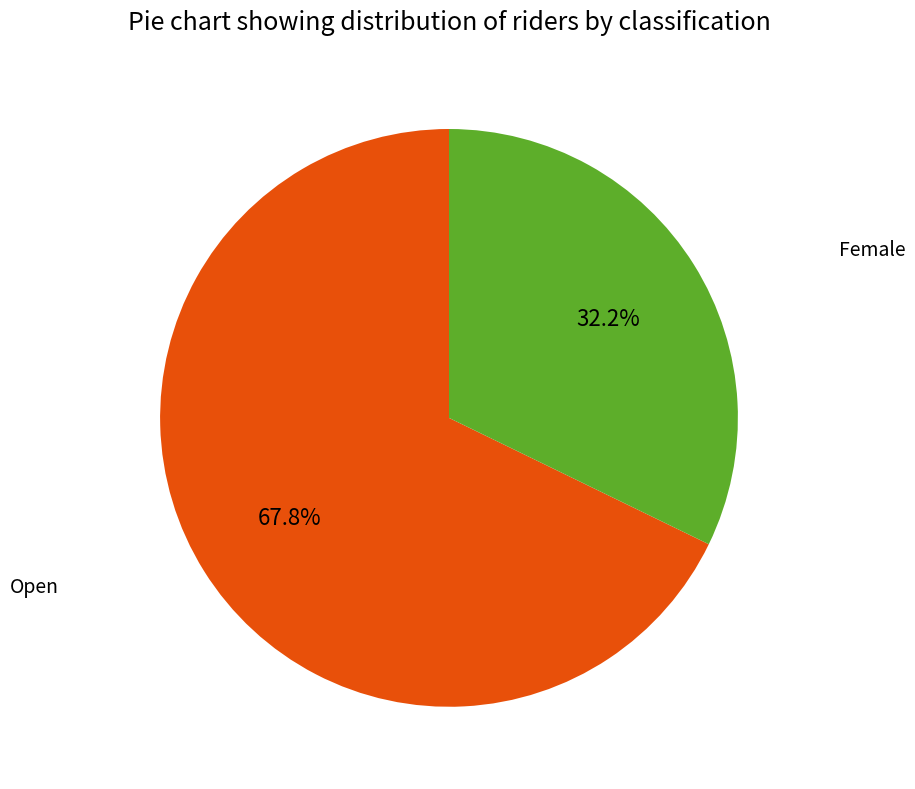

To the nearest percent, what is the combined percentage of Female and Open?

100%